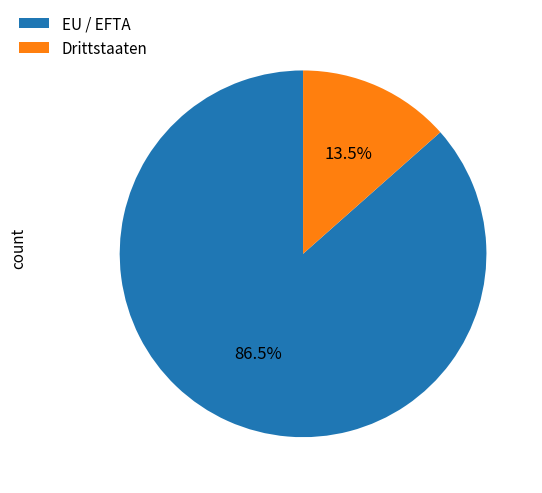

To the nearest percent, what is the difference between the largest and smallest slice percentages?

73%